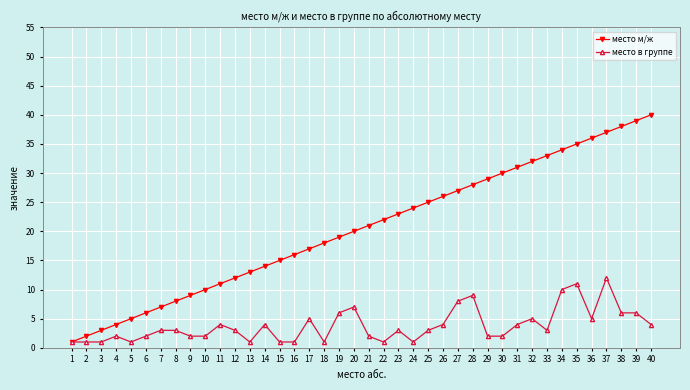

How many categories are shown in the chart?

40